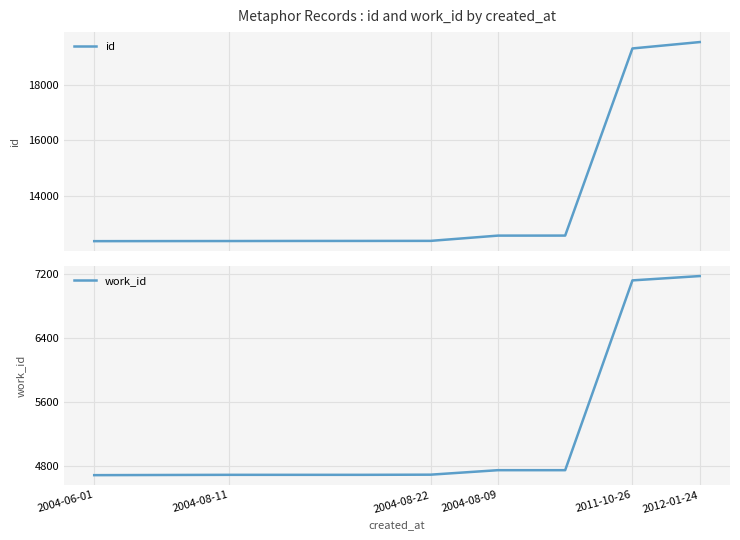

True or false: id and work_id intersect in this chart.

False